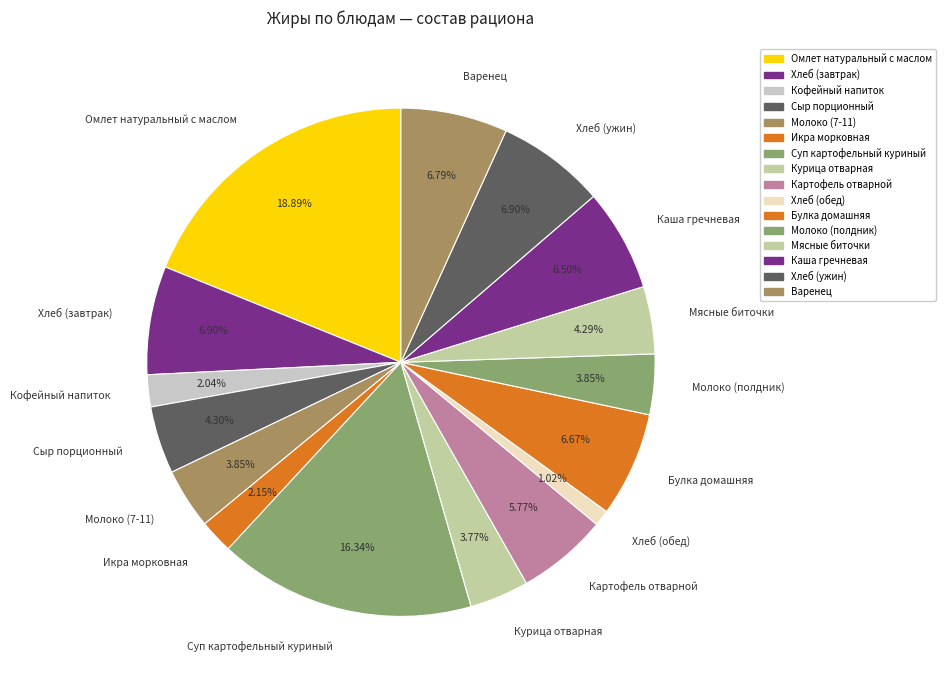

Does Хлеб (обед) account for over 50% of the chart?

No